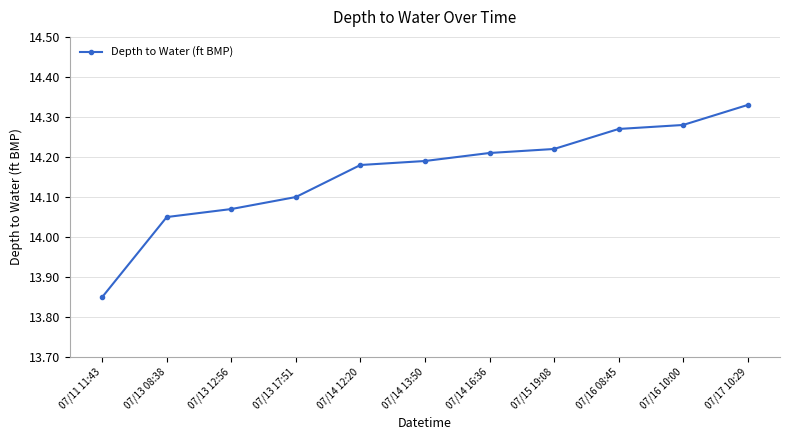

What is the change in value from 07/15 19:08 to 07/17 10:29?

+0.1